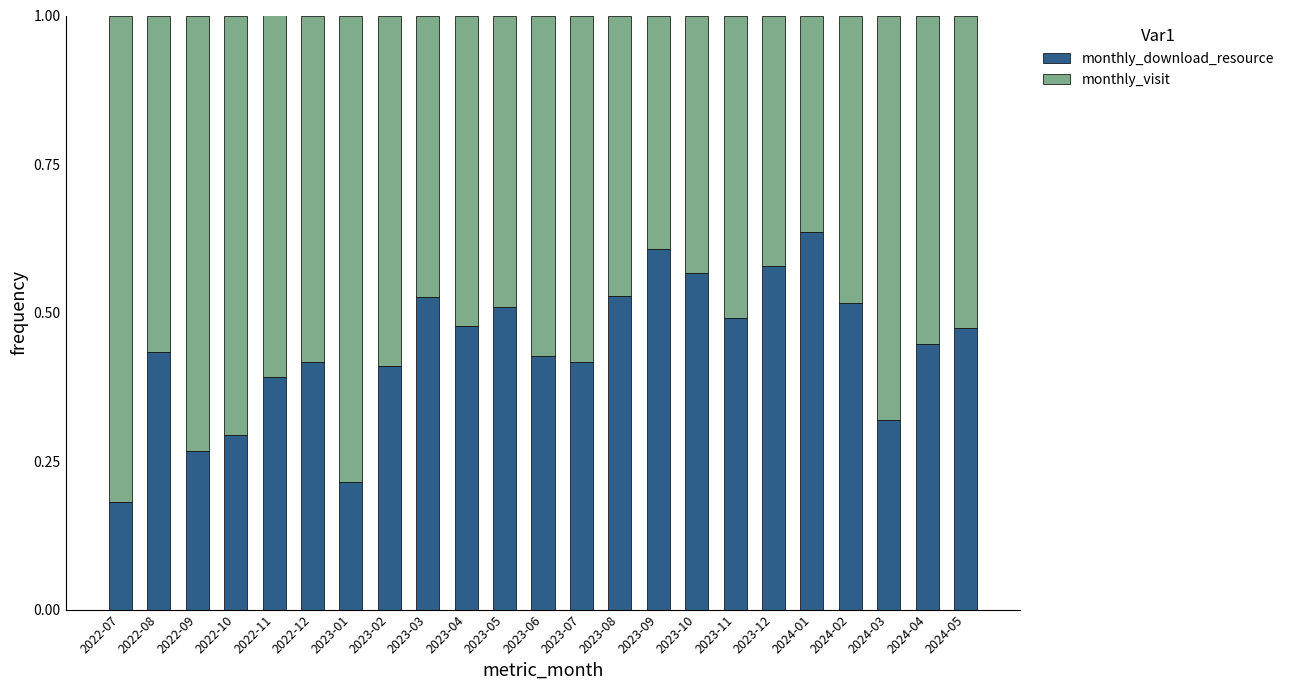

What is the sum of all monthly_download_resource values?

10.1